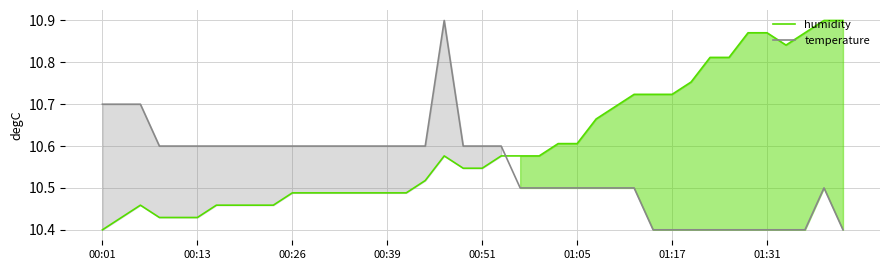

Count the number of categories in the chart.

40